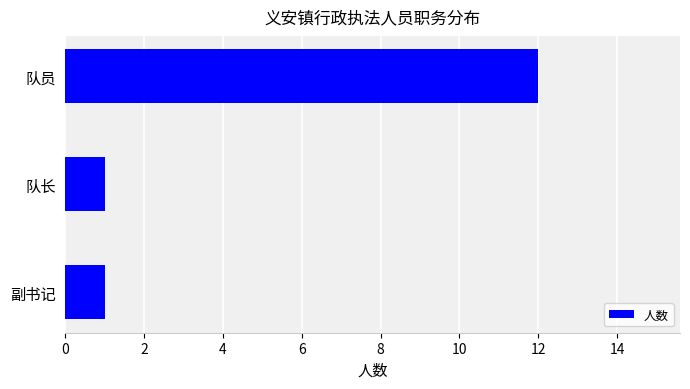

Between 队长 and 队员, which is larger?

队员